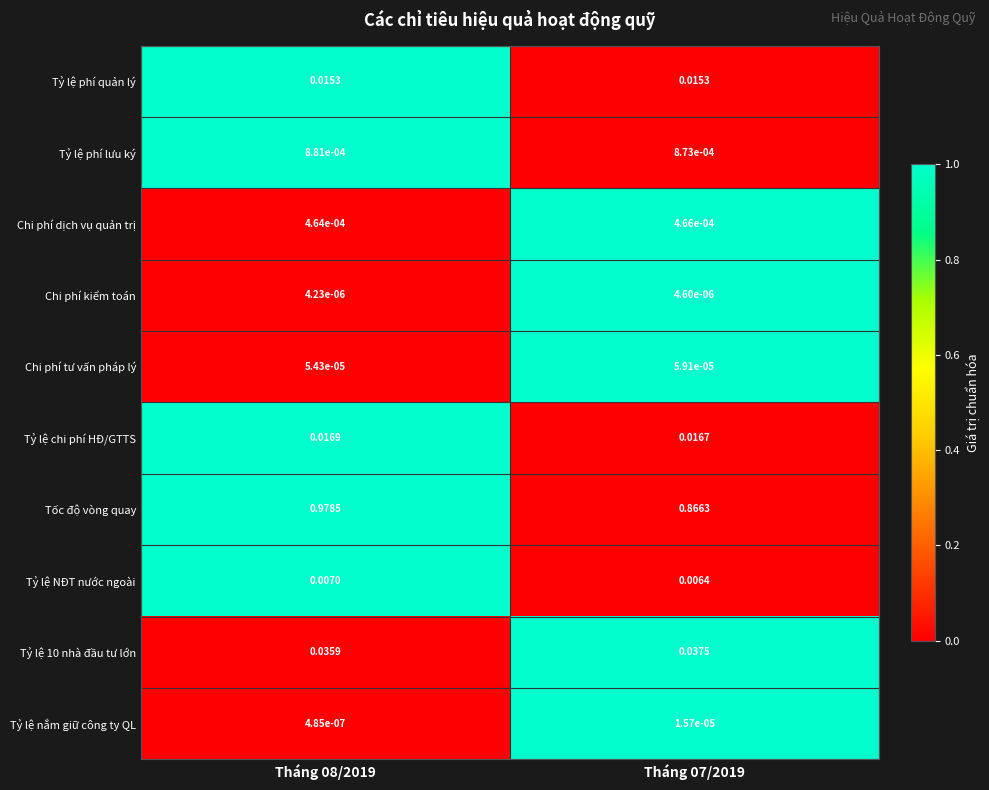

Which series has the largest total across all categories?

Tốc độ vòng quay